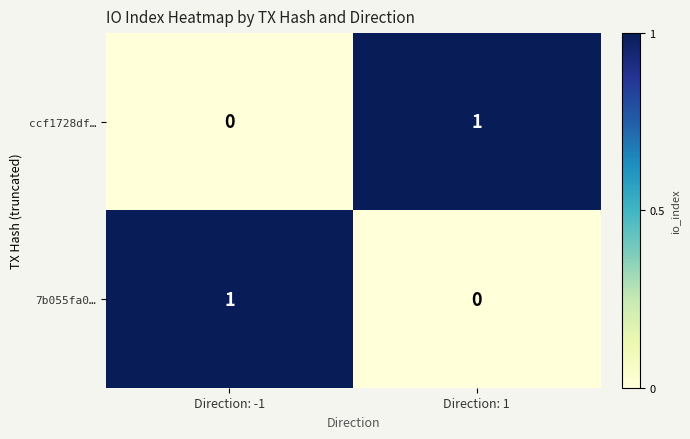

Is it true that ccf1728df… equals 0 at Direction: -1?

True